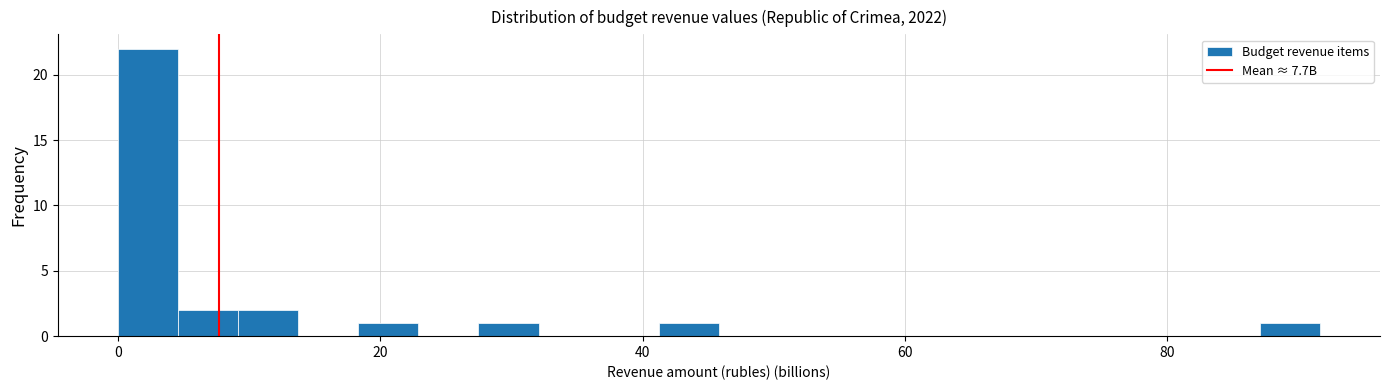

Read against the x-axis, roughly where is the centre of the tallest bar?

2